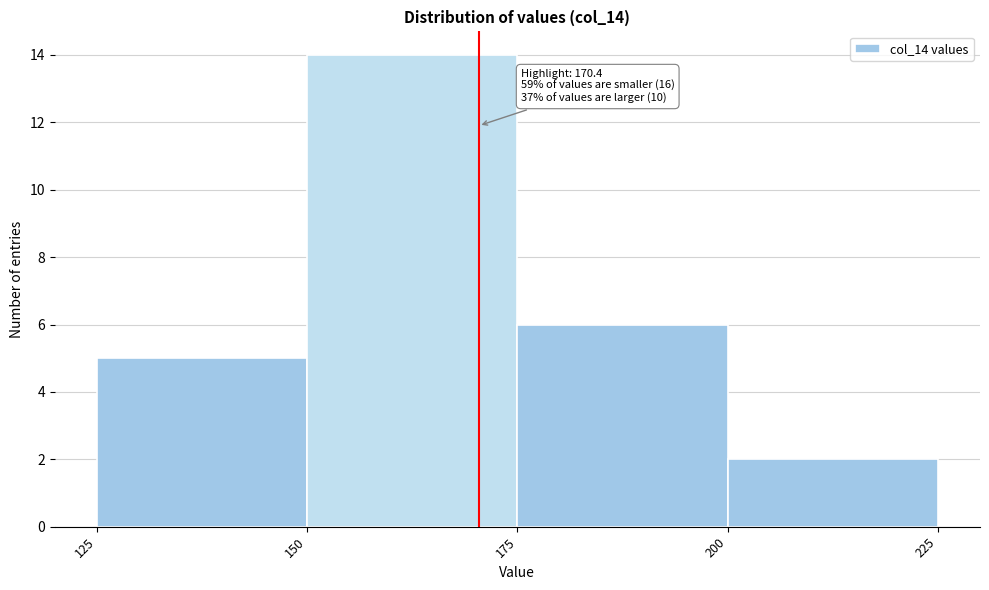

Which range on the x-axis has the tallest bar?

150 to 175